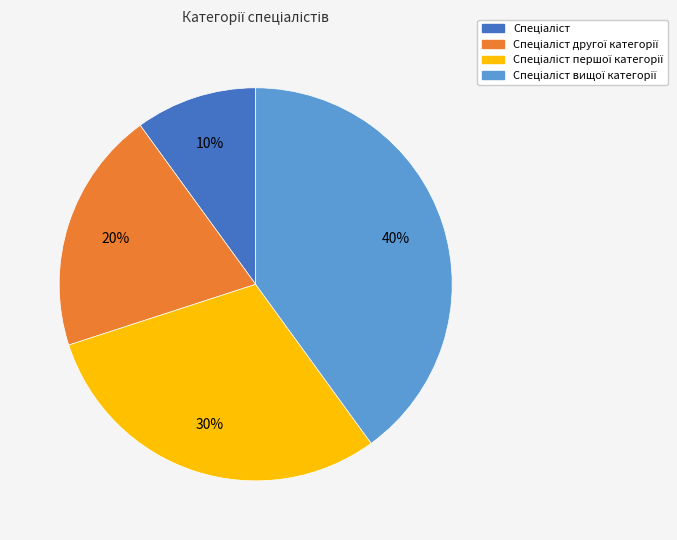

Is there a majority slice in this chart?

No